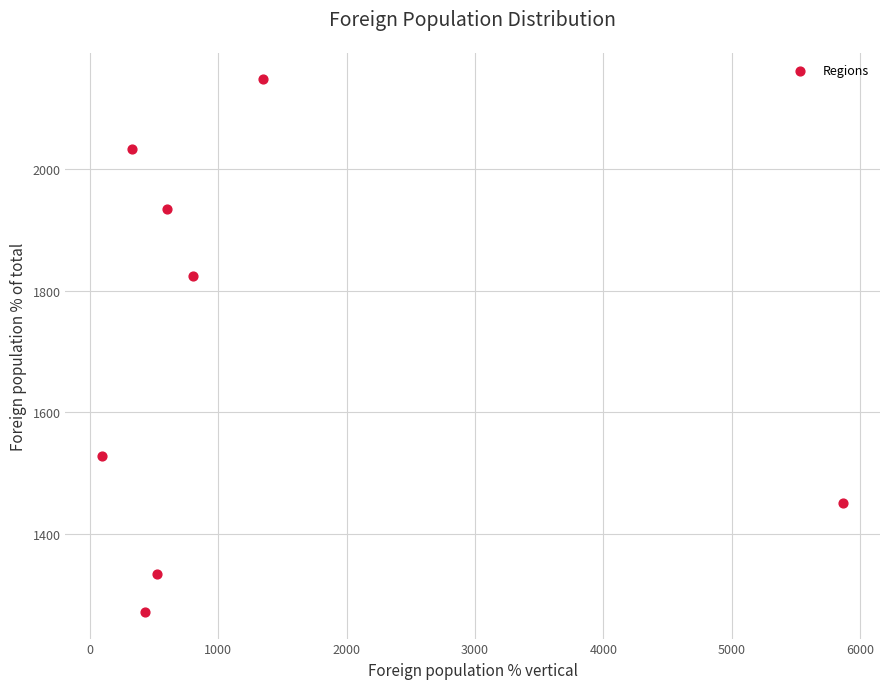

What Y value in the scatter plot is closest to 1709?

1824